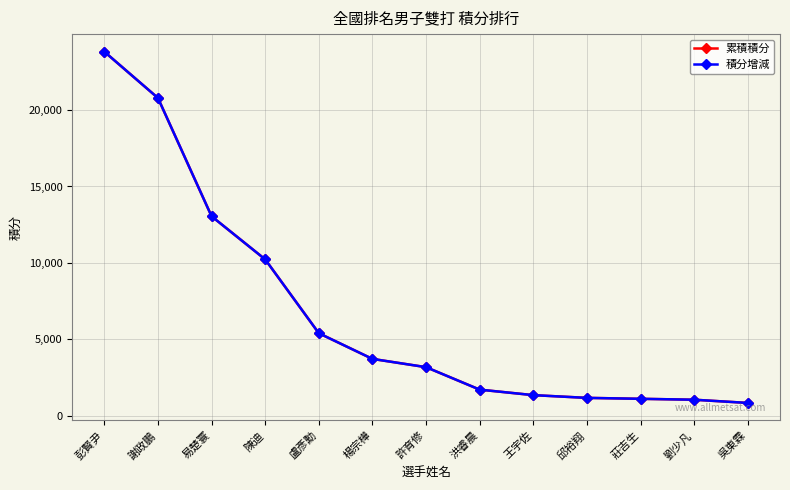

How many lines are shown in the chart?

2